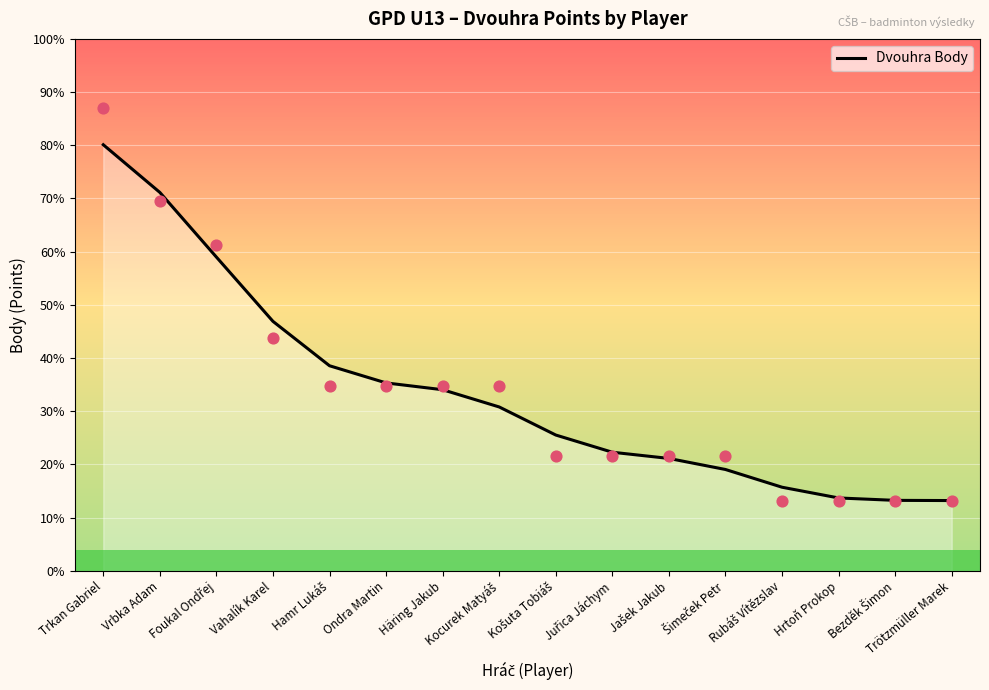

Which has a higher value, Vrbka Adam or Foukal Ondřej?

Vrbka Adam